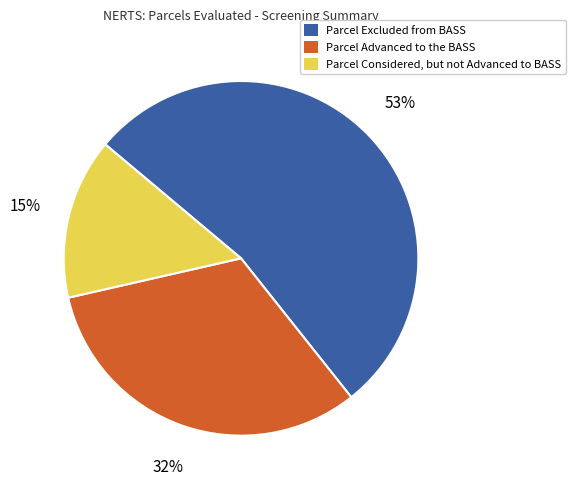

Is the sum of Parcel Excluded from BASS and Parcel Advanced to the BASS greater than half?

Yes